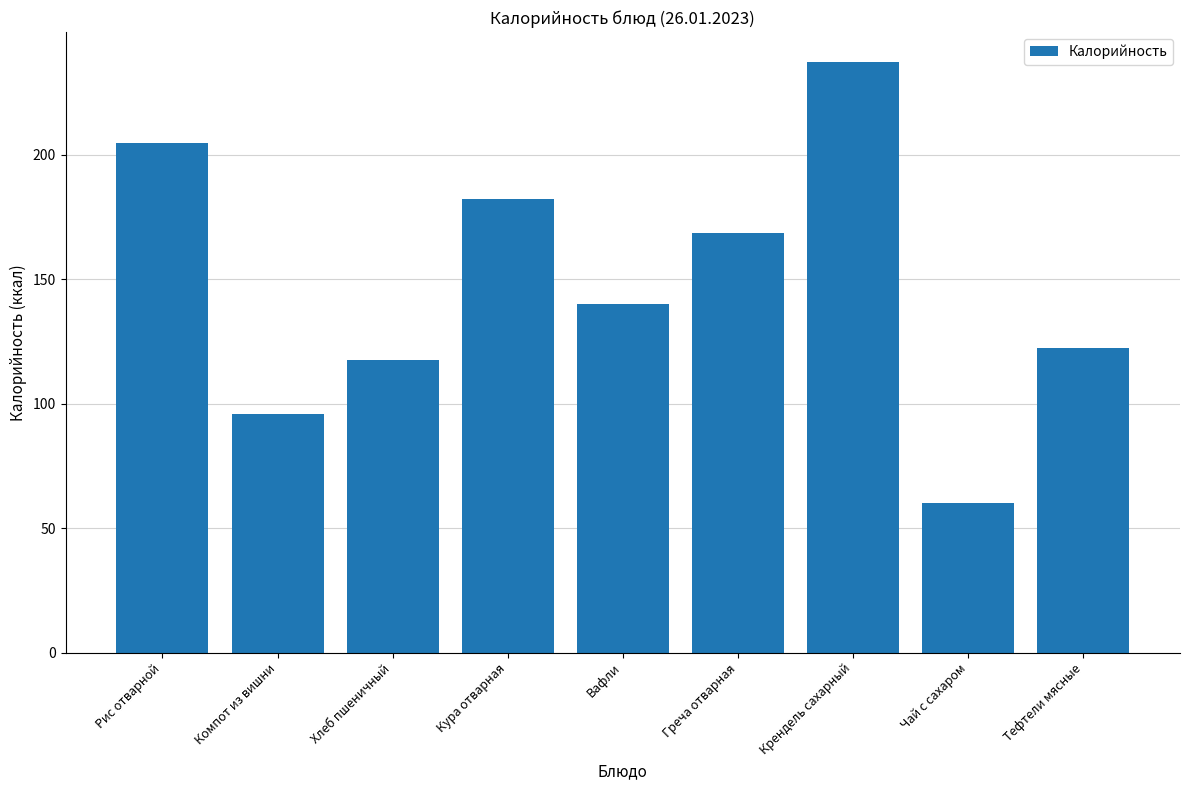

List the labels in order of value, smallest first.

Чай с сахаром, Компот из вишни, Хлеб пшеничный, Тефтели мясные, Вафли, Греча отварная, Кура отварная, Рис отварной, Крендель сахарный